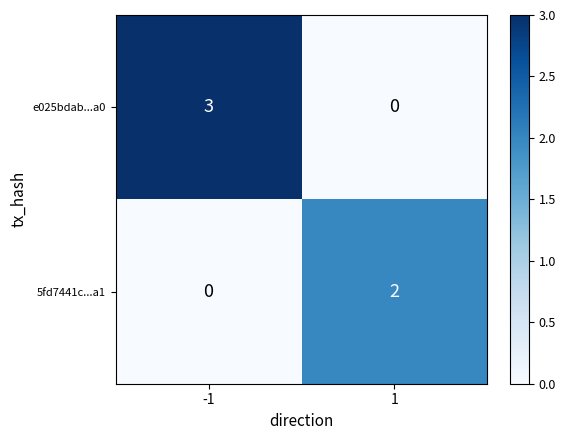

What is the spread (max minus min) of values at -1?

3